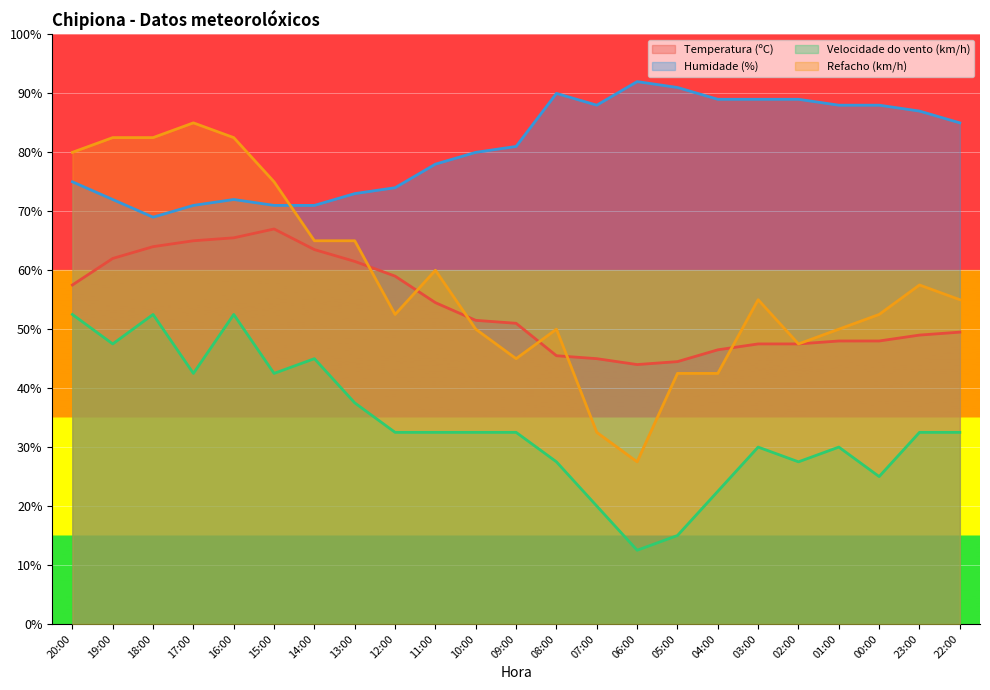

Is the value of Humidade (%) at 02:00 greater than the value of Velocidade do vento (km/h) at 03:00?

Yes